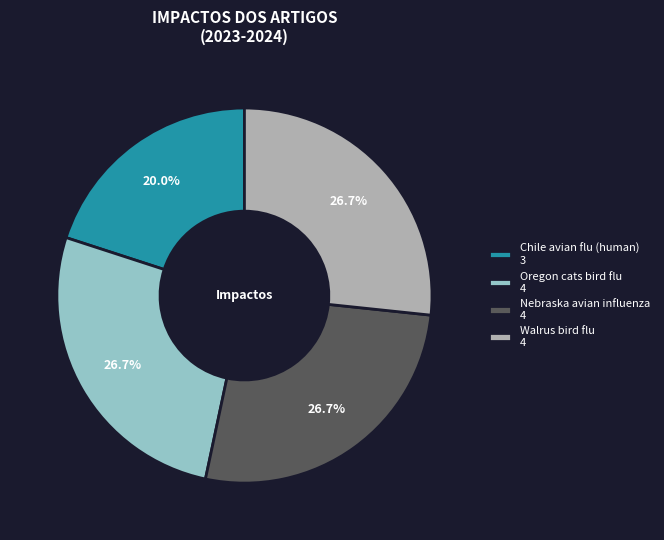

Approximately how many times larger is the value at Walrus bird flu 4 compared to Nebraska avian influenza 4?

1.0